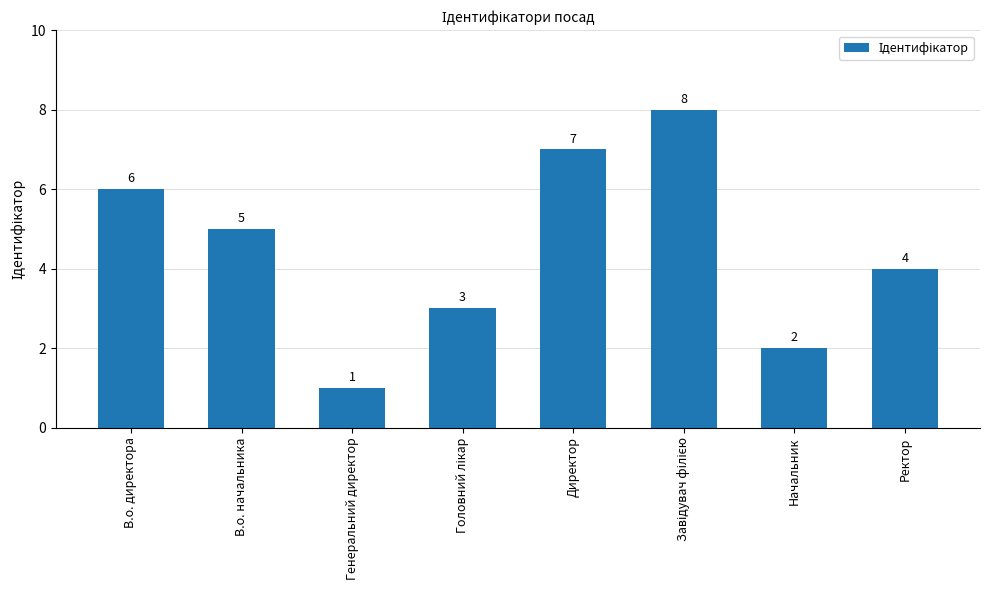

How many values are between 3 and 7?

5